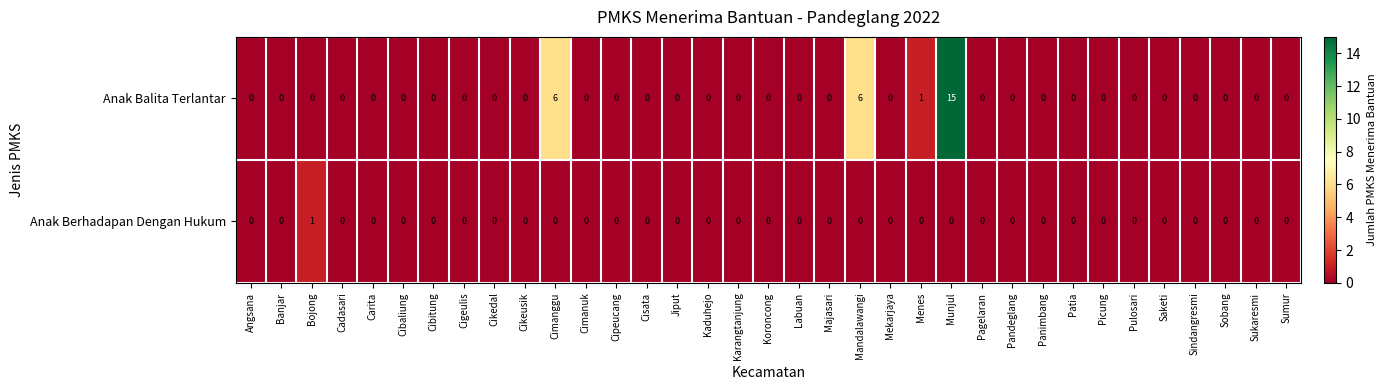

Is it true that Anak Balita Terlantar equals 0 at Angsana?

True